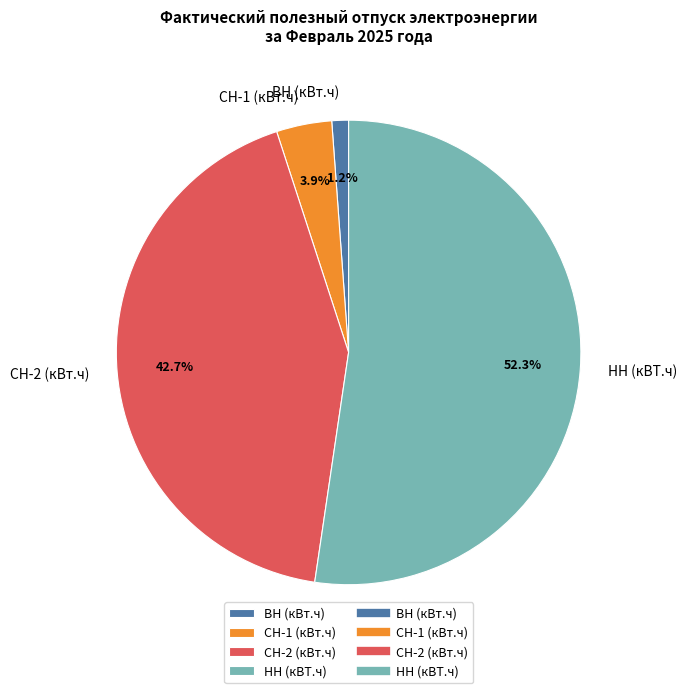

What percentage is the НН (кВТ.ч) slice, to the nearest percent?

52%